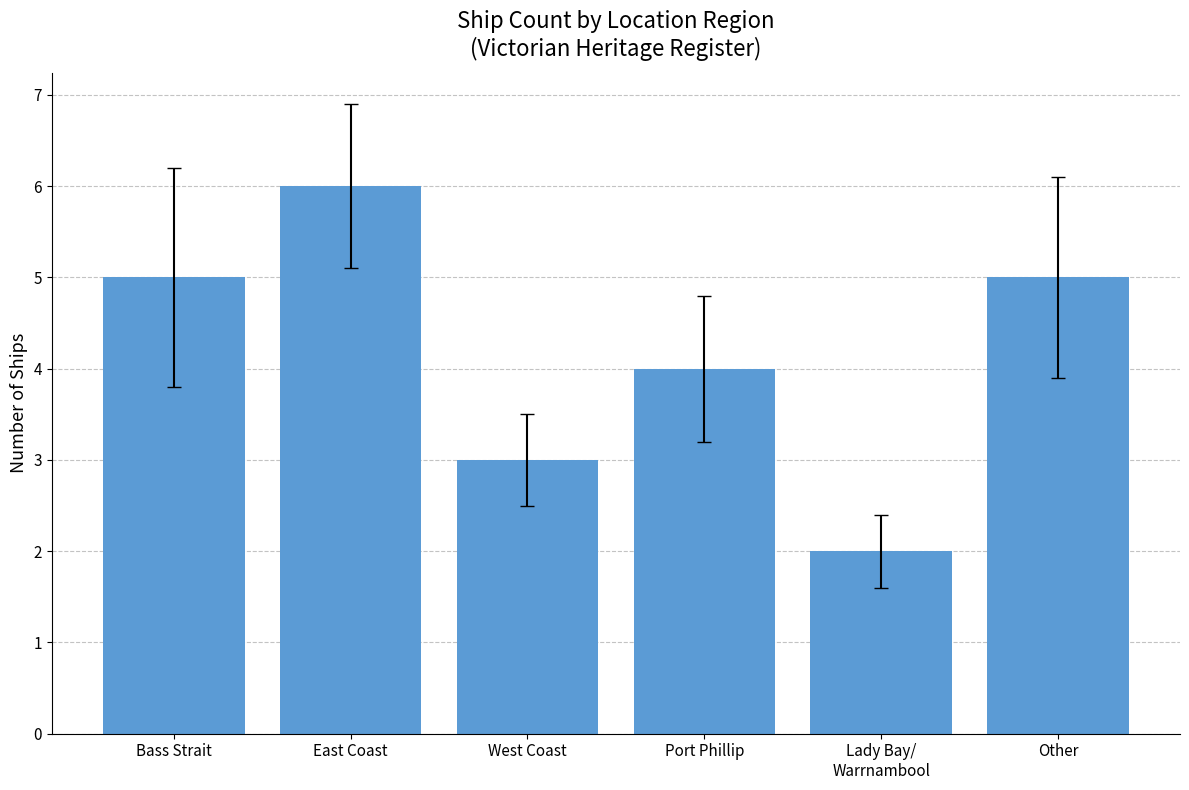

The value at Port Phillip is 4. True or false?

True